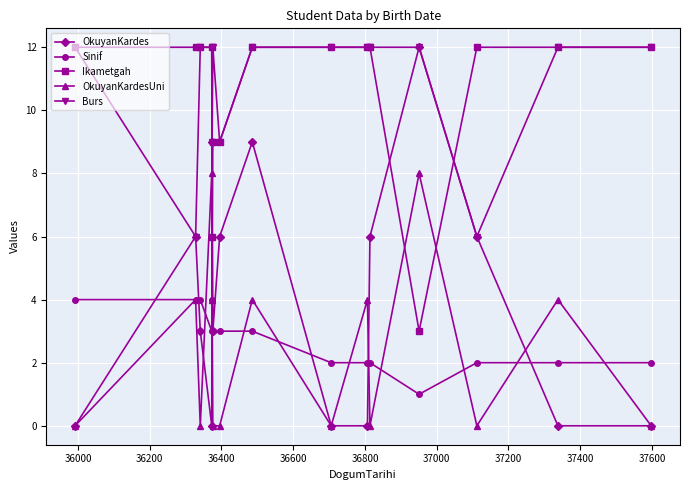

True or false: Ikametgah and Burs cross at least once.

True